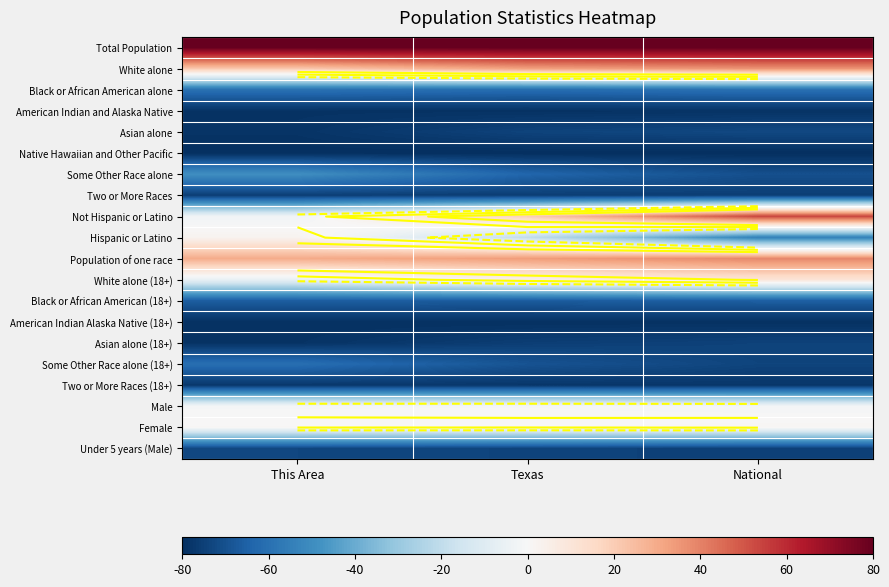

The value of Under 5 years (Male) at Texas is -97.9. True or false?

False